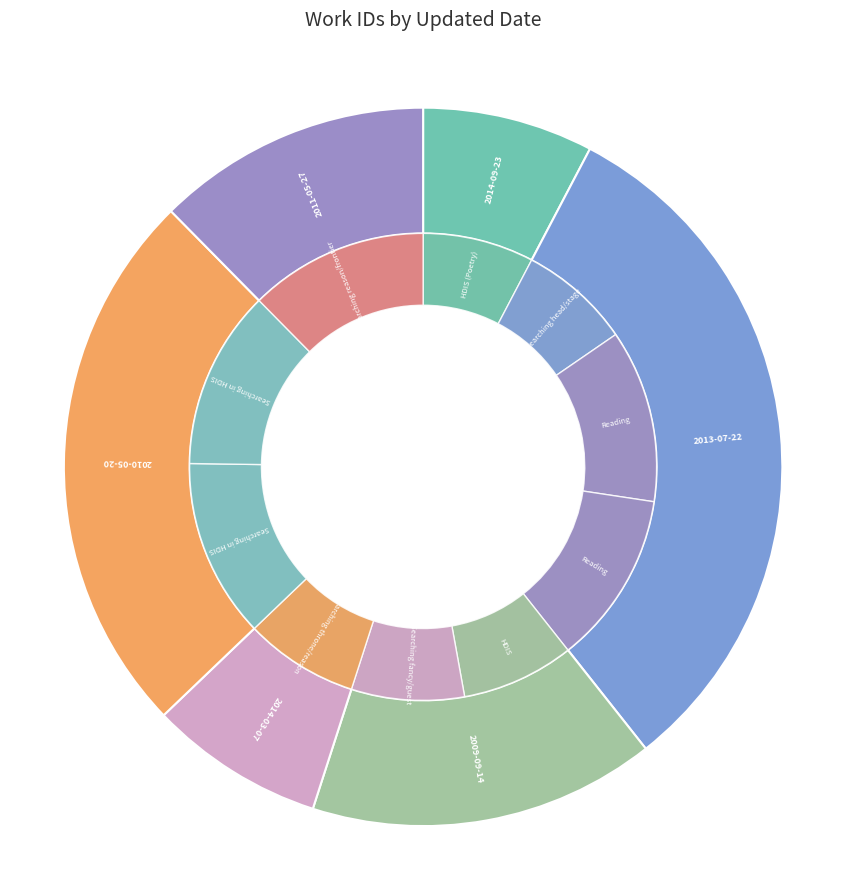

What is the change in value from 2014-09-23 to 2009-09-14?

+176